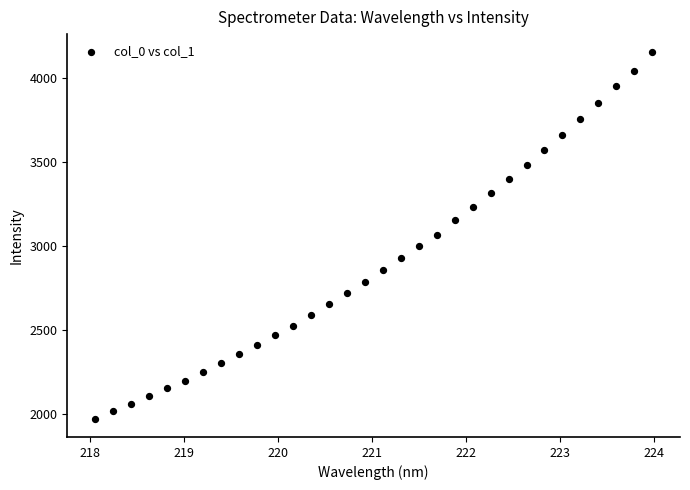

What is the range of X values (max minus min)?

5.9